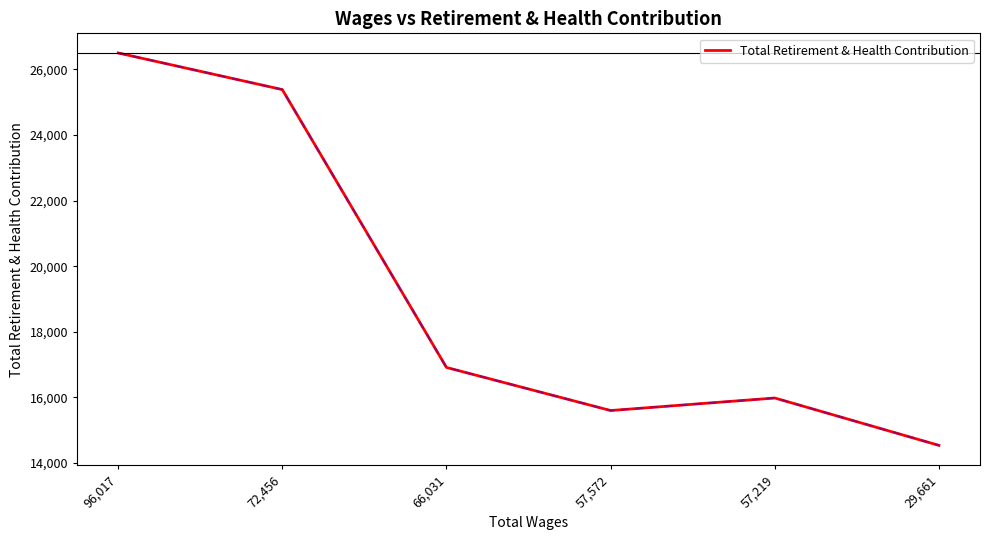

What is the average value?

19153